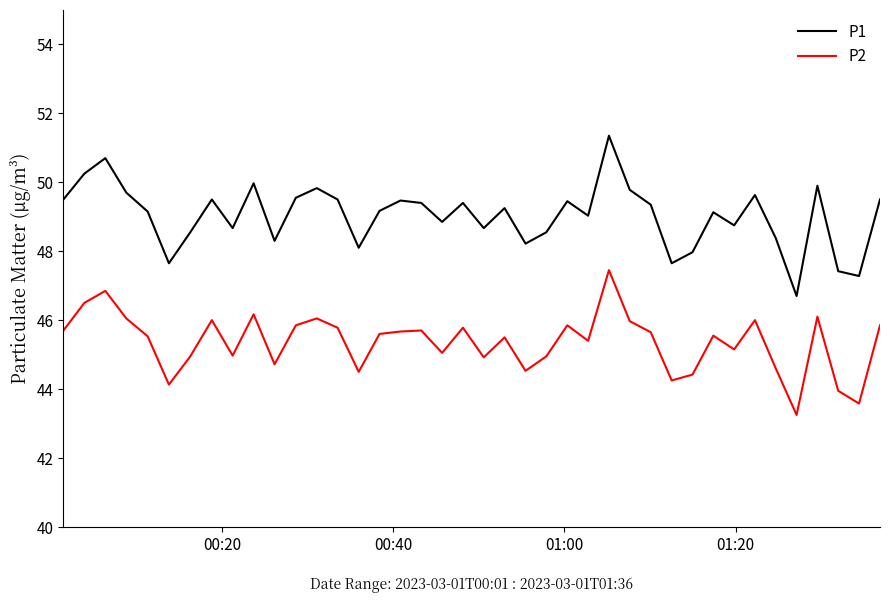

True or false: P2 and P1 cross at least once.

False